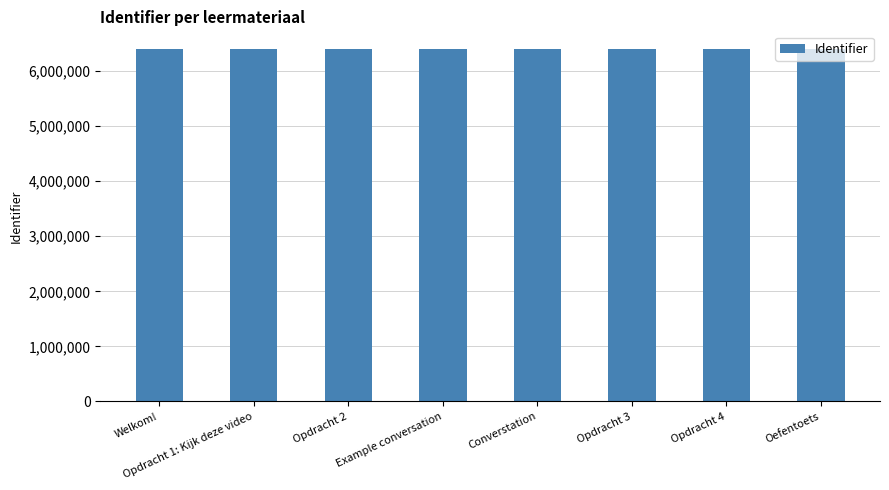

What is the greatest value displayed?

6402376